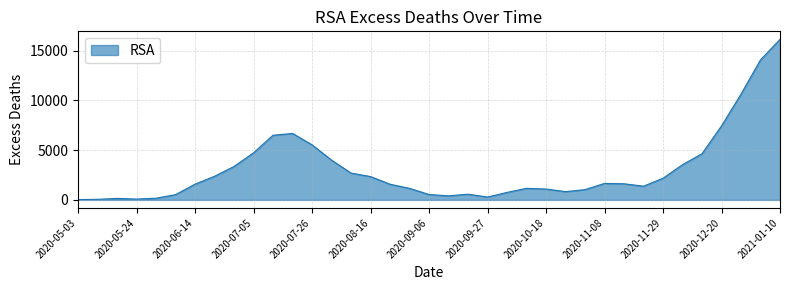

What is the difference between the maximum and minimum values?

16090.3